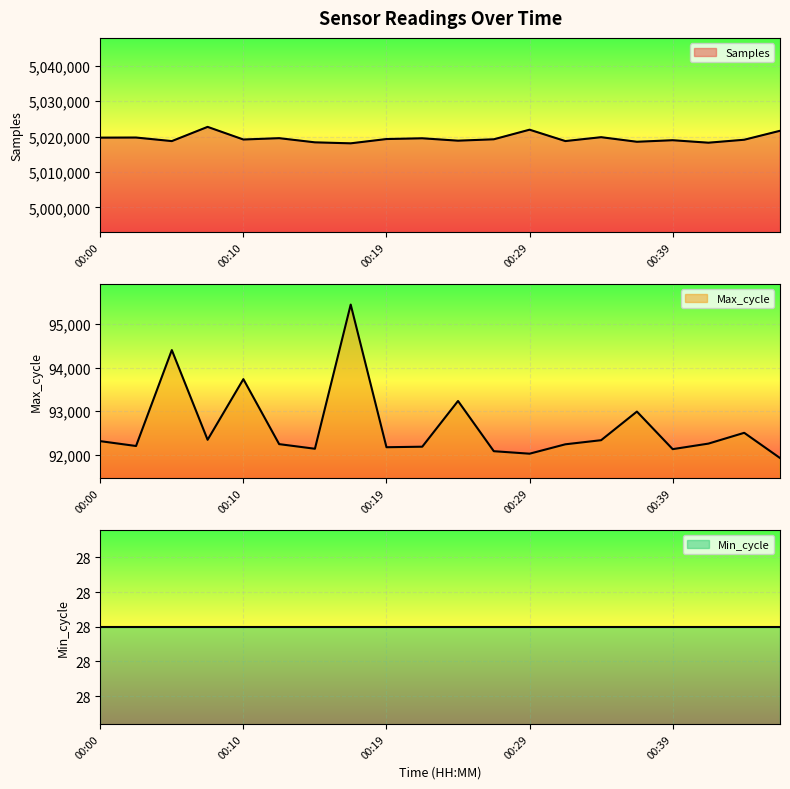

How many data points in Max_cycle are above 92258?

9